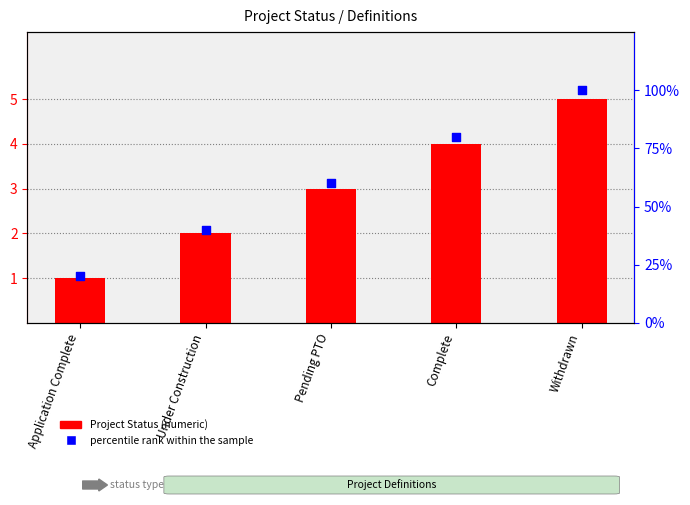

What are all the series names shown in the legend?

Project Status, percentile rank within the sample